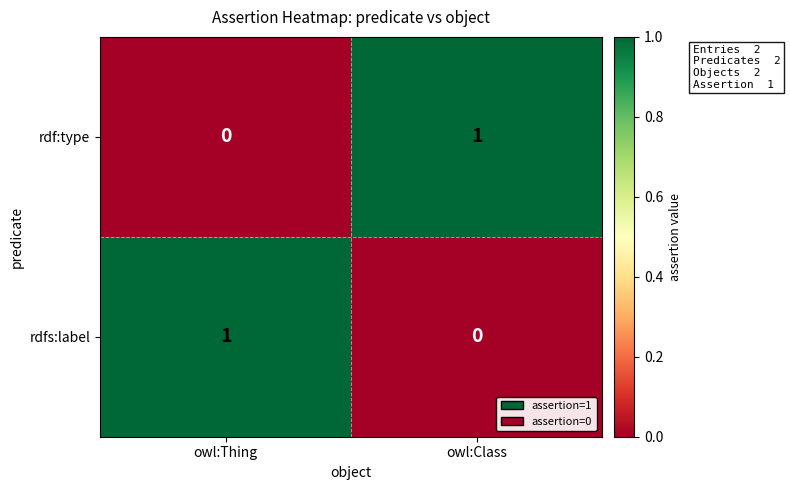

Reading left to right, transcribe all the data shown in this chart.

rdf:type: owl:Thing=0	owl:Class=1
rdfs:label: owl:Thing=1	owl:Class=0